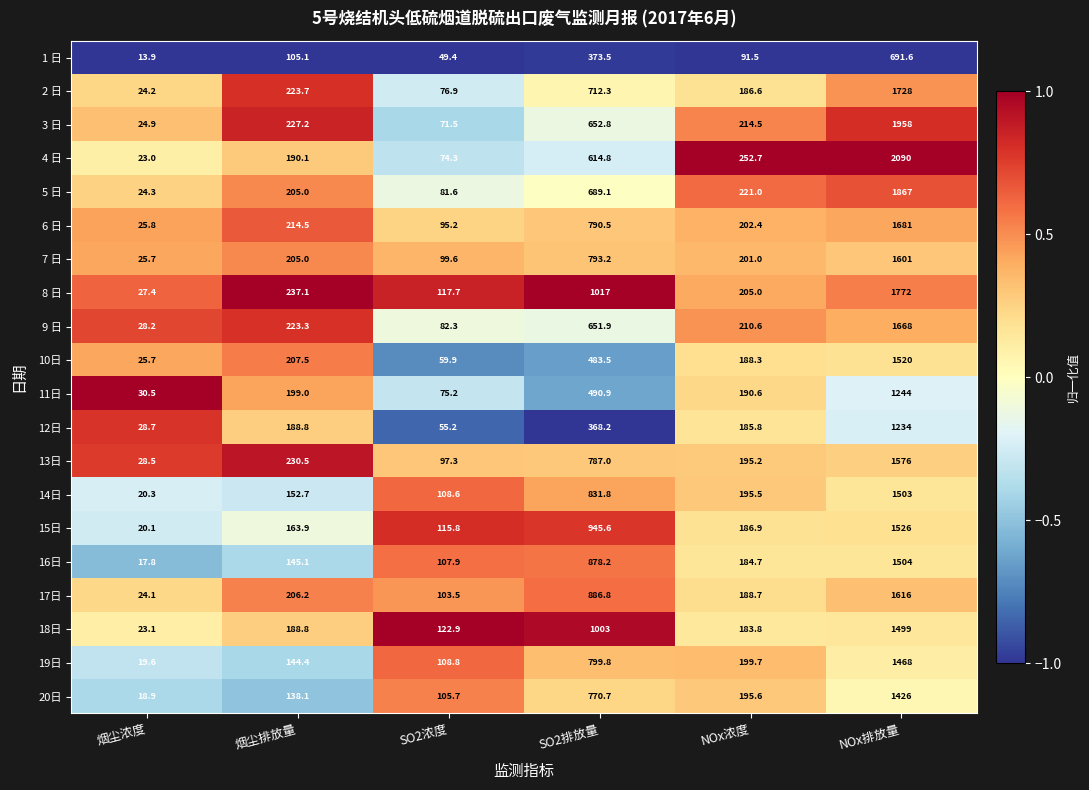

What is the minimum value shown in the chart?

13.9